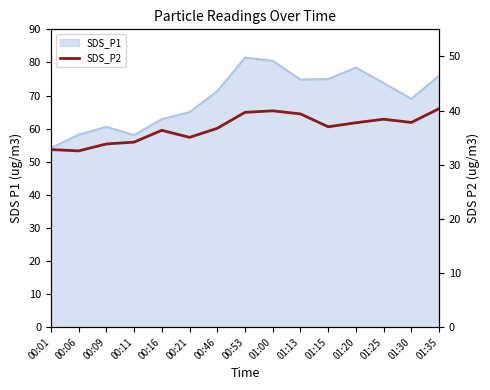

What is the difference between the second highest and second lowest values?

7.2